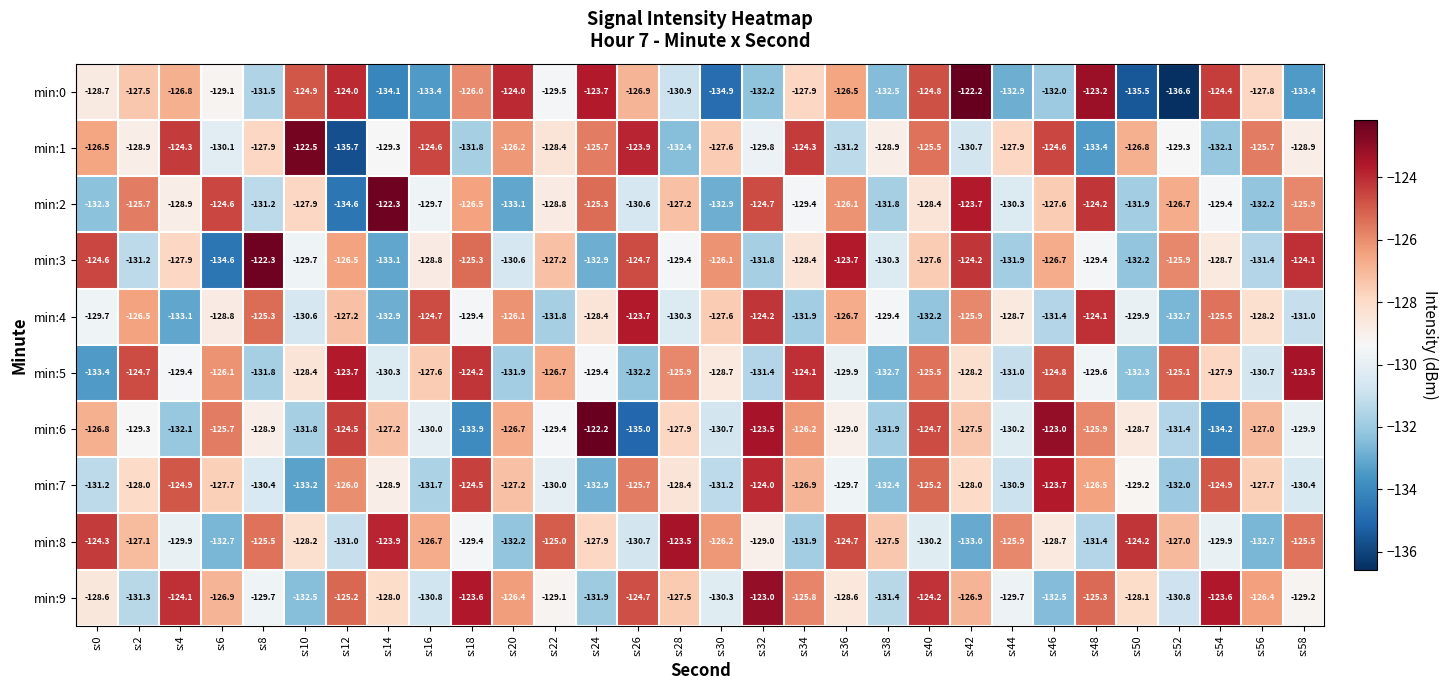

At which category is the sum across all series the highest?

s:40